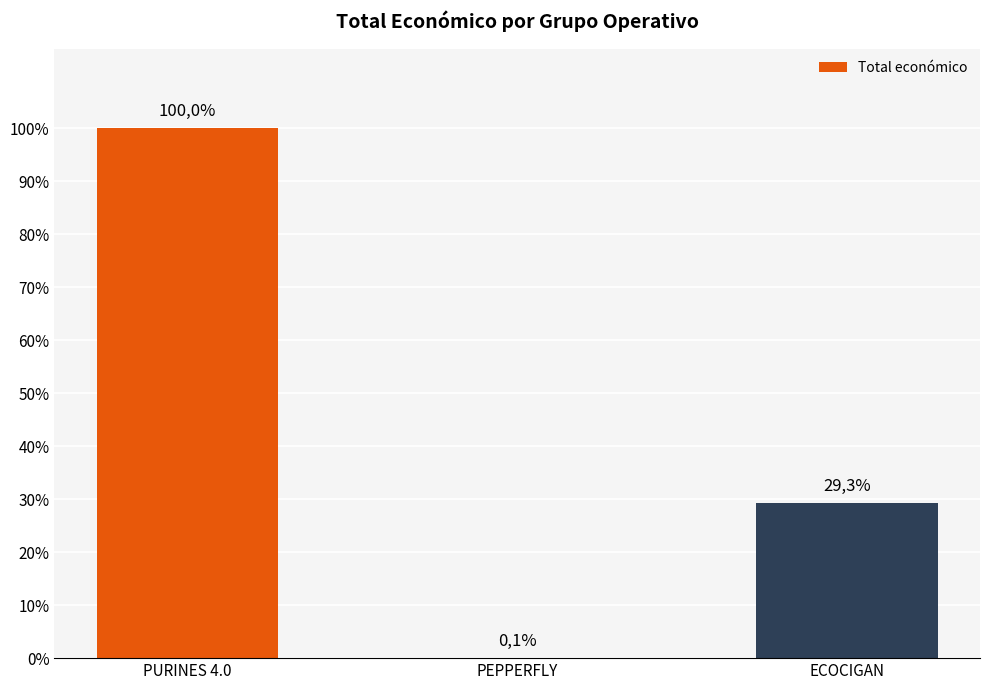

What is the difference between the values at ECOCIGAN and PEPPERFLY?

29.2